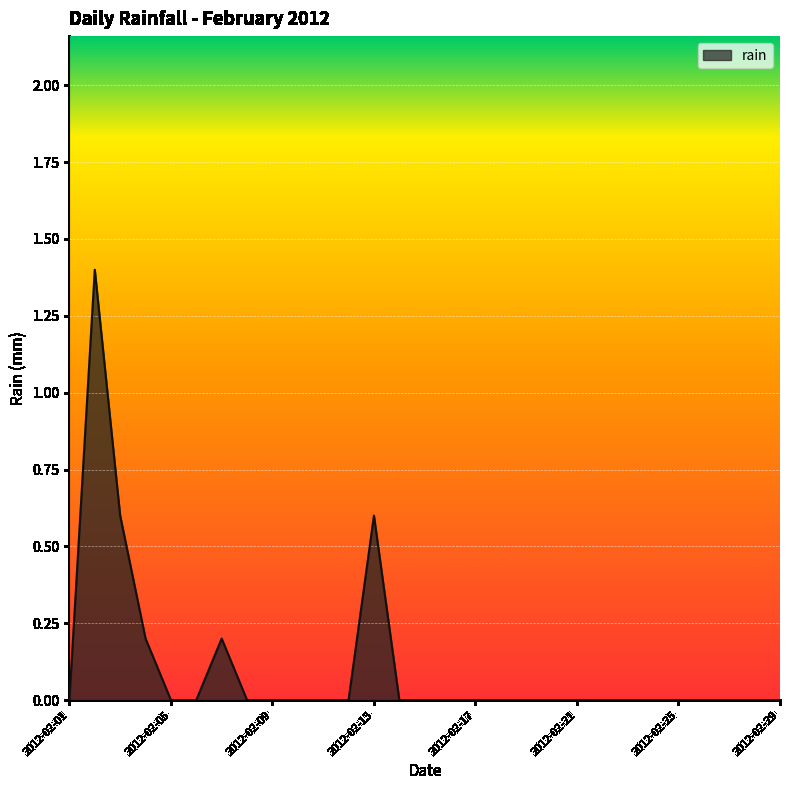

What is the greatest value displayed?

1.4